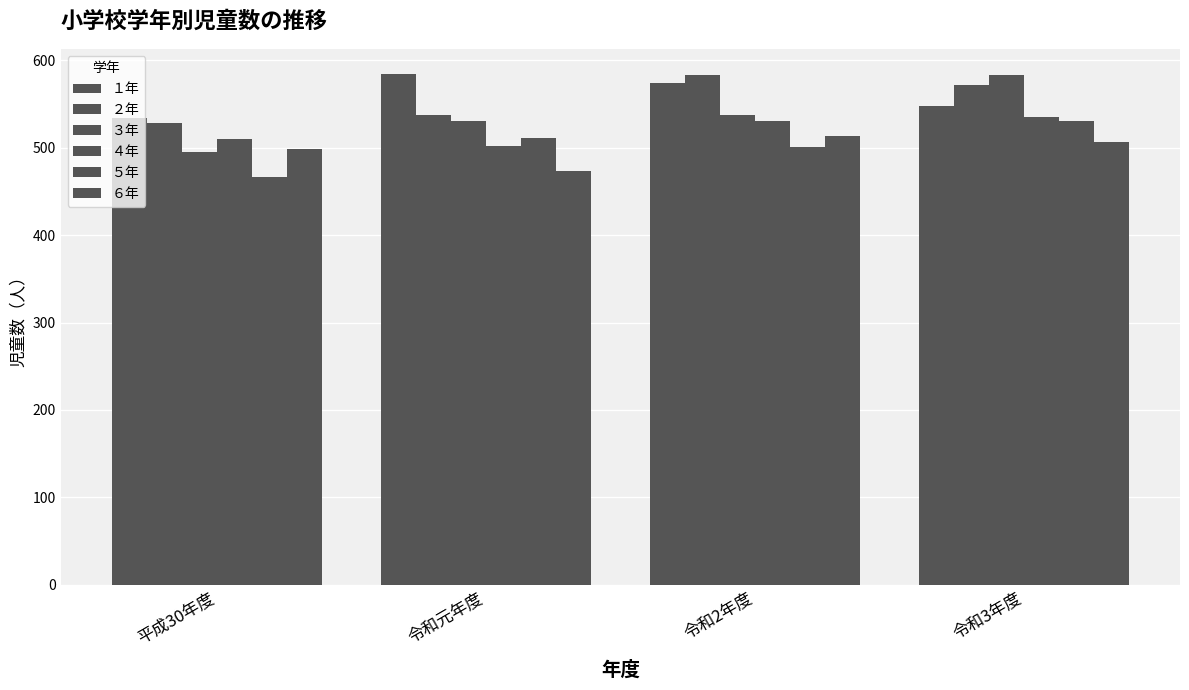

How many data points does each series have?

4